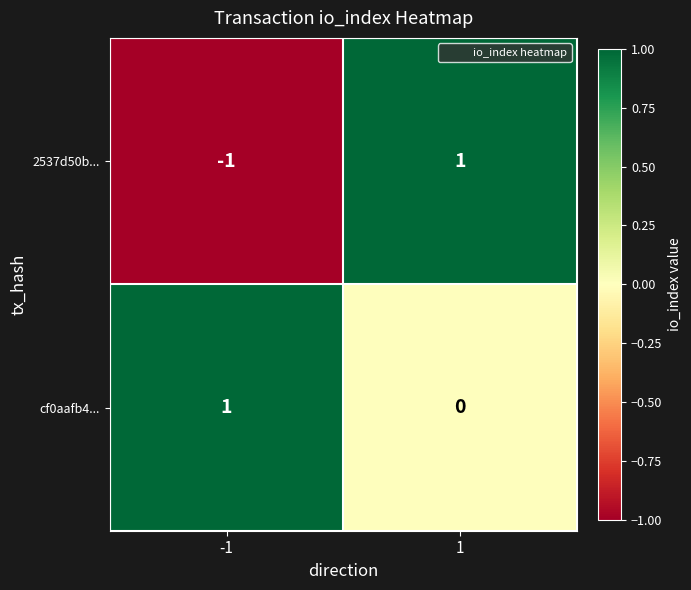

Reading right to left, extract all data points from this chart.

2537d50b...: 1=1	-1=-1
cf0aafb4...: 1=0	-1=1